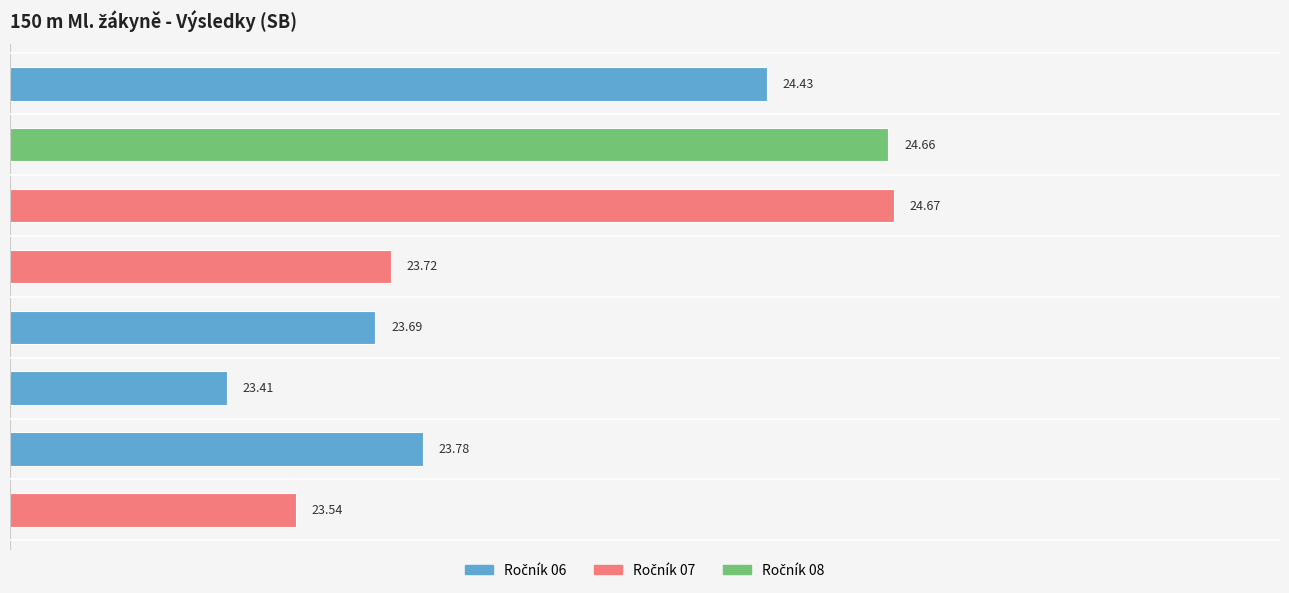

What is the average value?

24.0